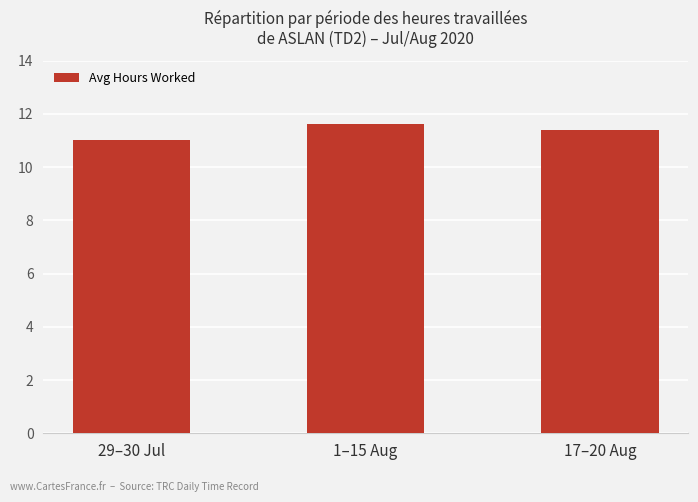

Which label corresponds to the largest value in the chart?

1–15 Aug